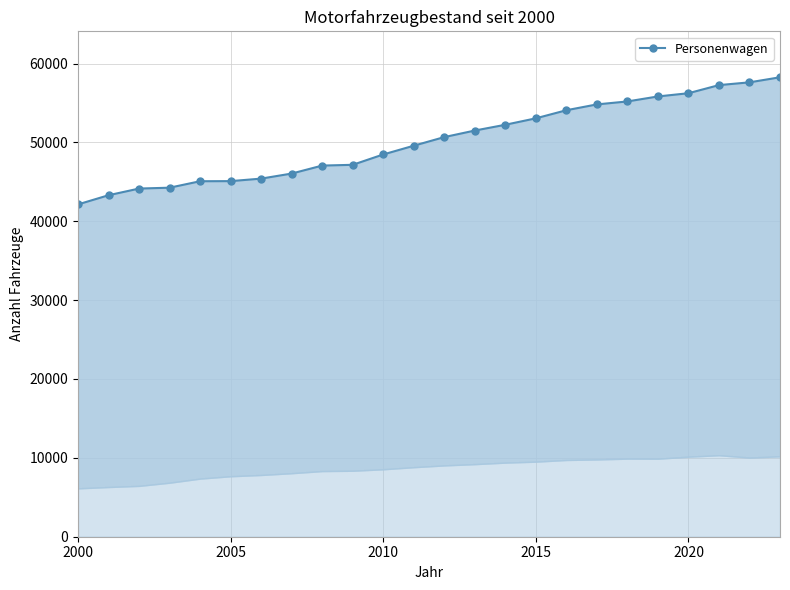

What is the value of the 23rd point from the left?

57614